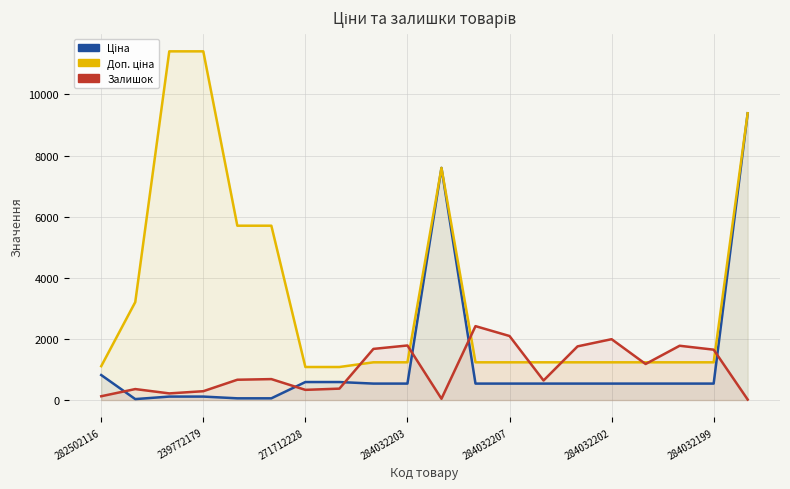

Where is the first local maximum for Доп. ціна?

10